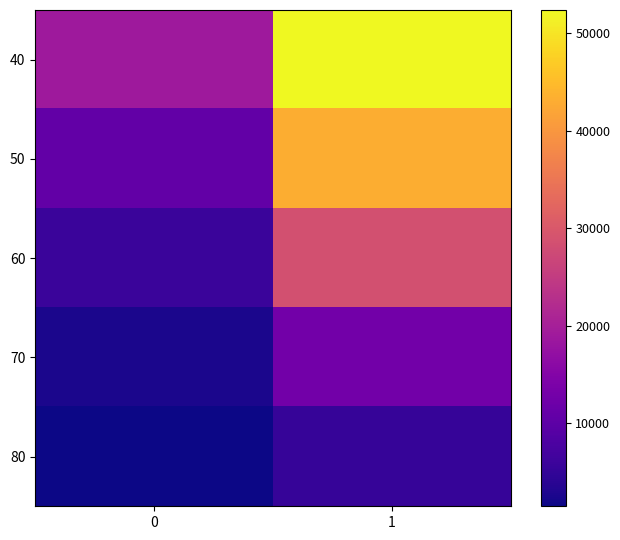

Reading left to right, what are all the values shown in this chart?

40: 0=18790	1=52407
50: 0=10673	1=43248
60: 0=5710	1=28612
70: 0=2585	1=12663
80: 0=1462	1=5317